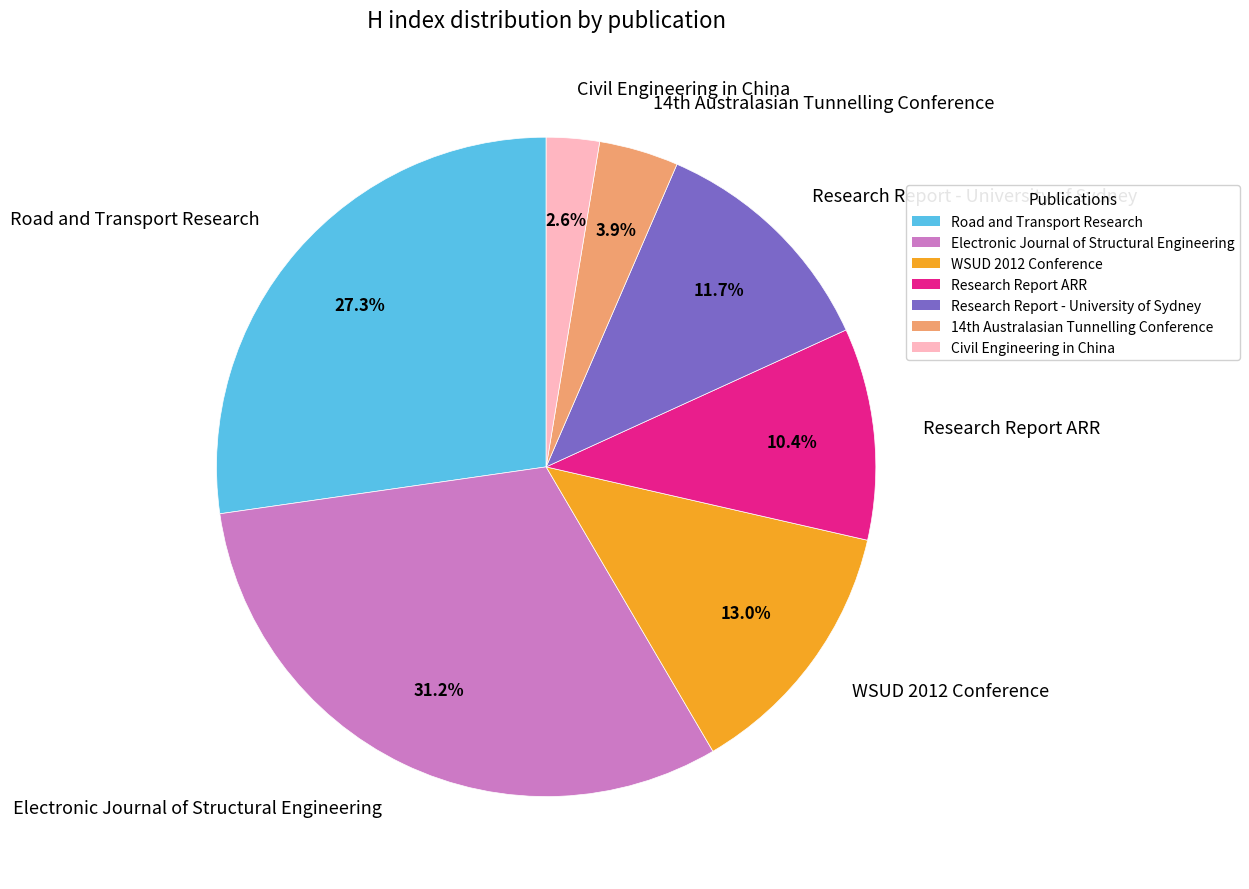

The Road and Transport Research slice represents 33% of the pie. True or false?

False